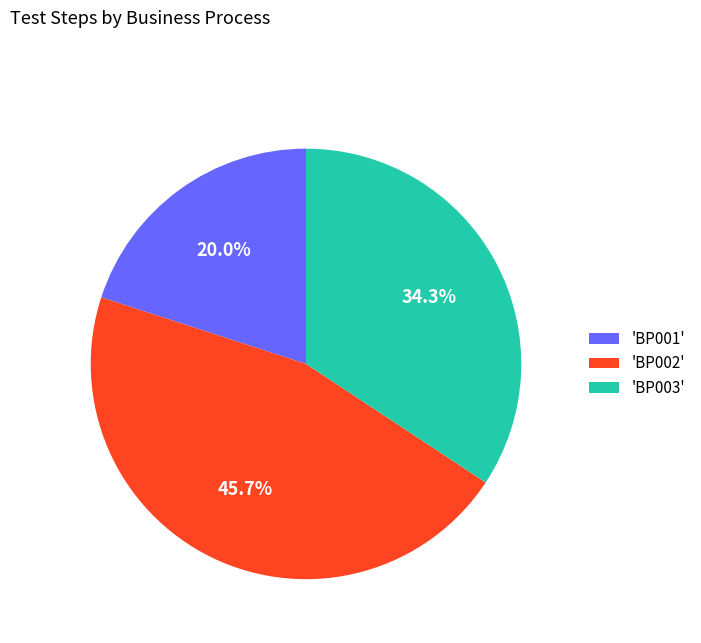

Rank the categories by value from lowest to highest.

'BP001', 'BP003', 'BP002'